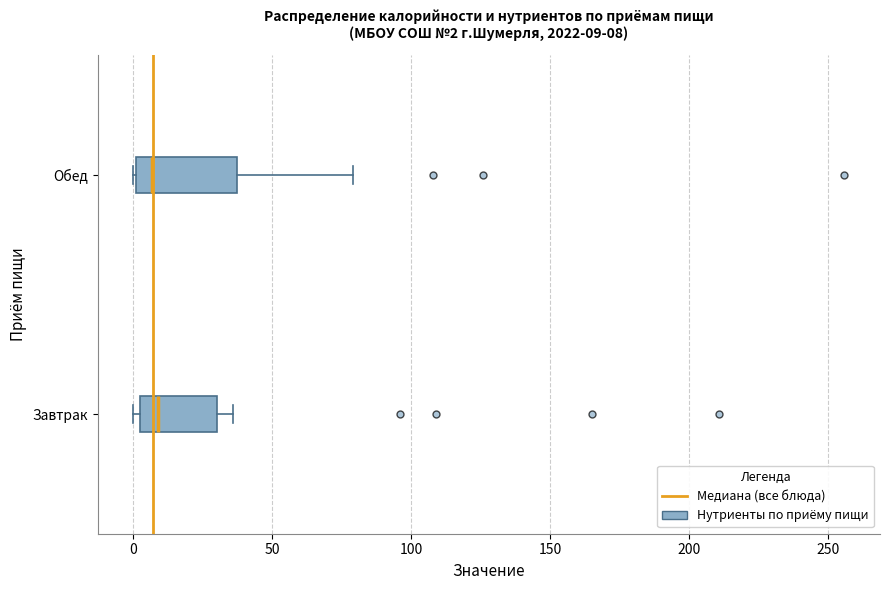

Comparing the boxes themselves (not the whiskers), which one is the widest?

Обед